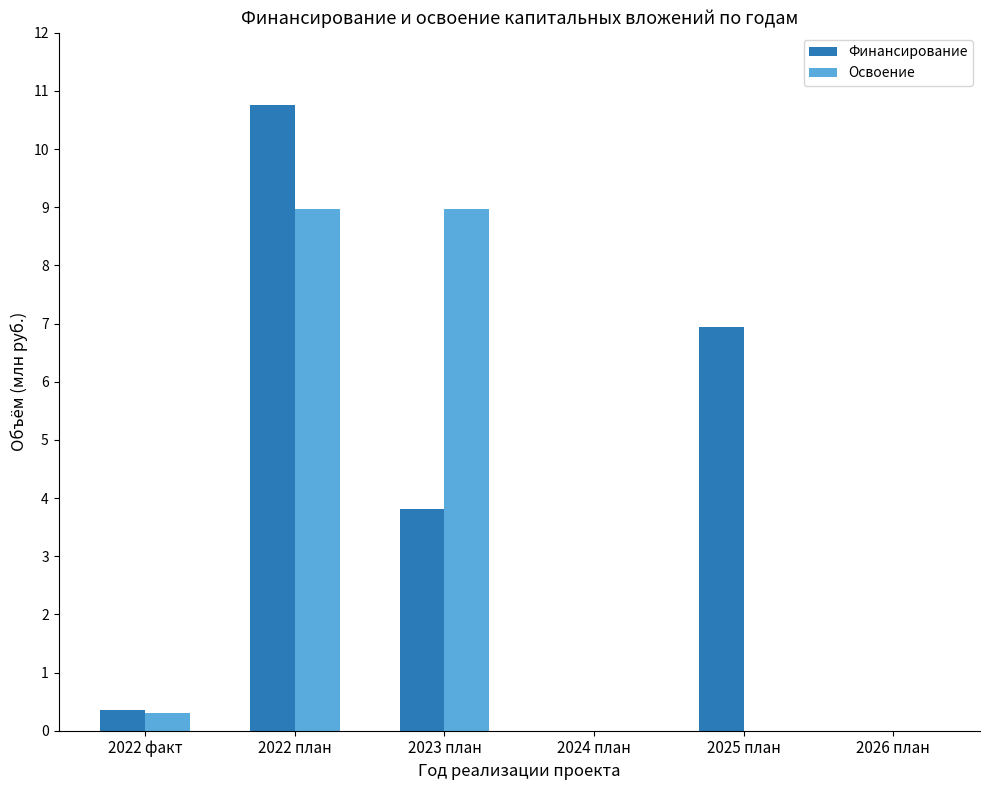

What are all the series names shown in the legend?

Финансирование, Освоение